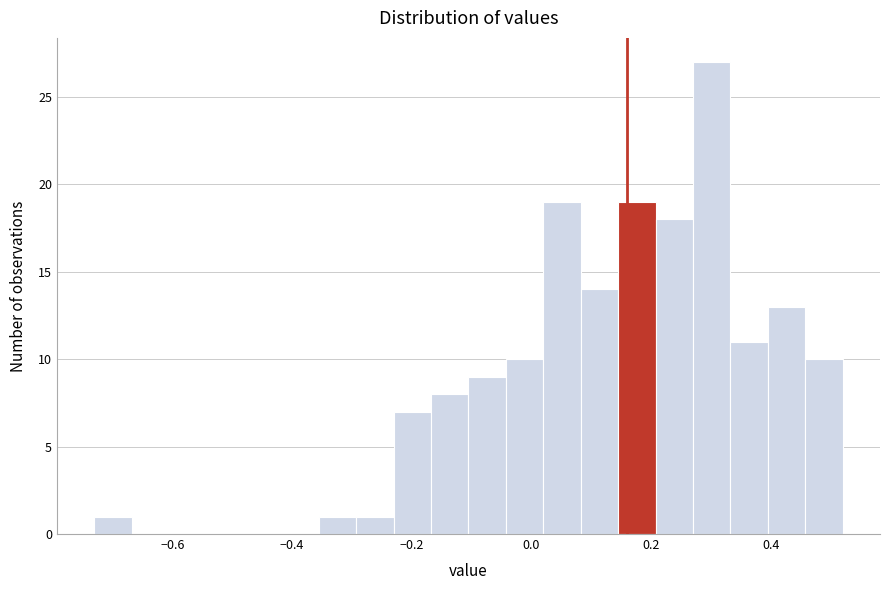

Read against the x-axis, roughly where is the centre of the tallest bar?

0.30